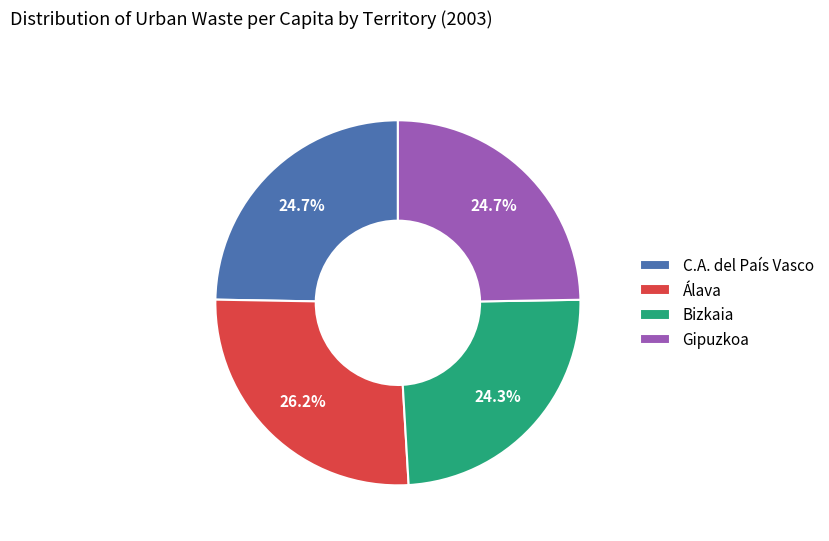

To the nearest percent, what percentage of the pie is Gipuzkoa?

25%